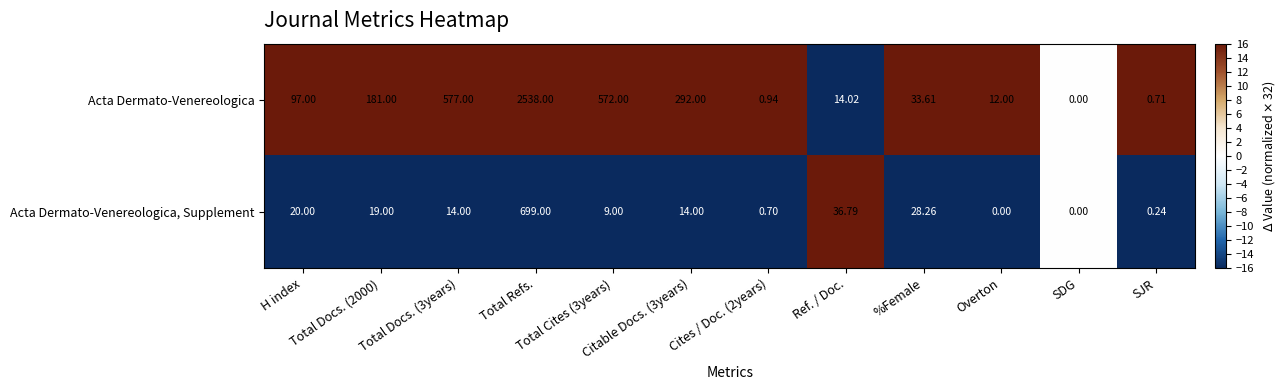

Rank the series by their maximum value, from highest to lowest.

Acta Dermato-Venereologica, Acta Dermato-Venereologica, Supplement